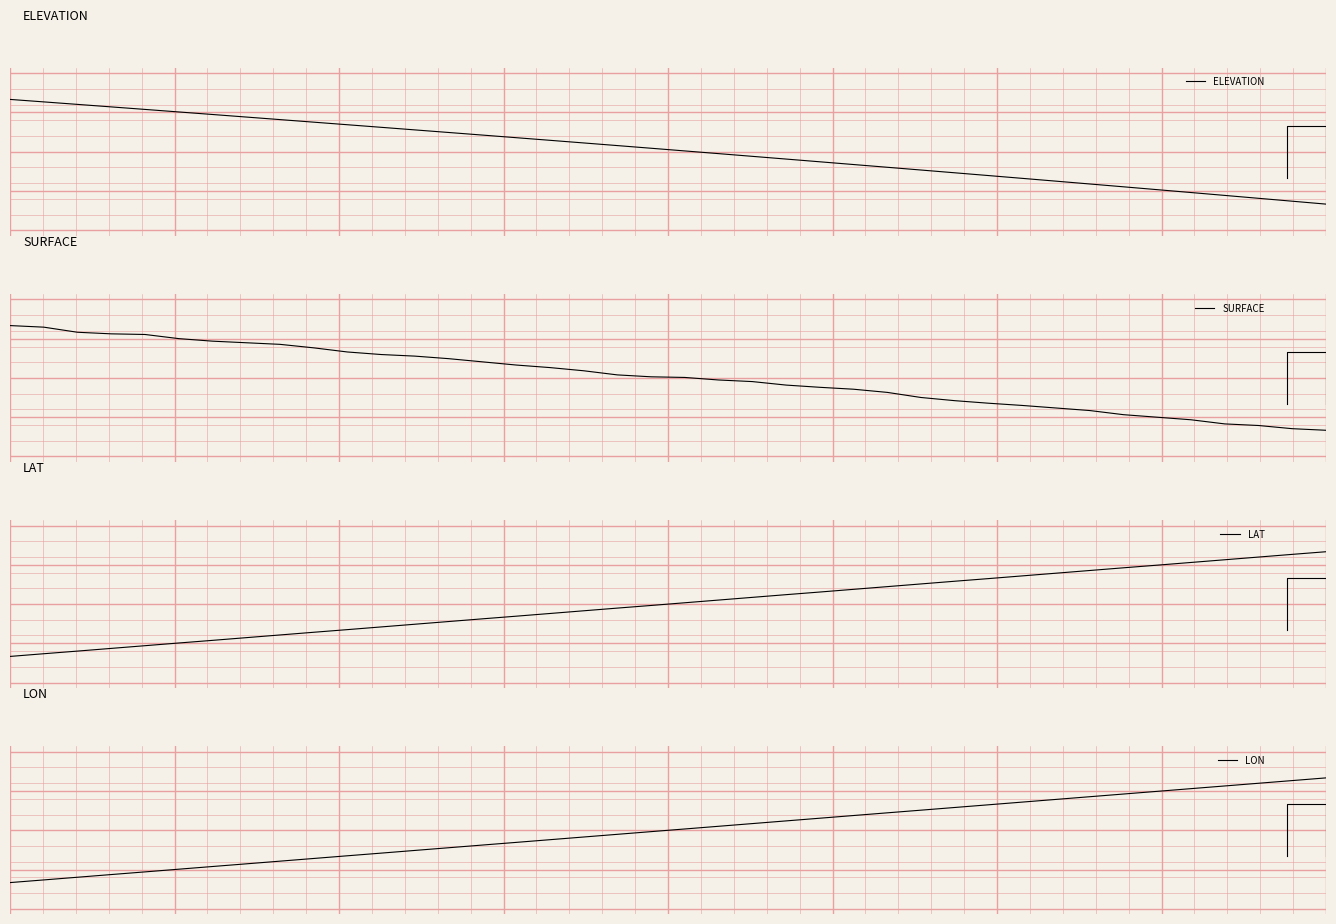

True or false: LAT has more than 1 interior local peaks.

False